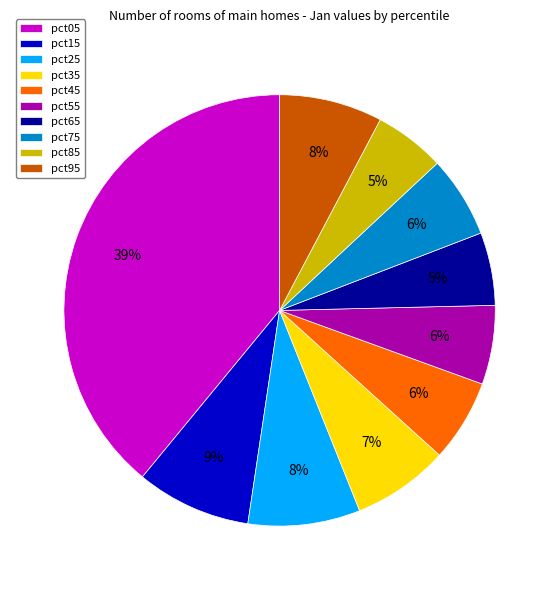

Do pct65 and pct75 together represent more than half of the pie?

No